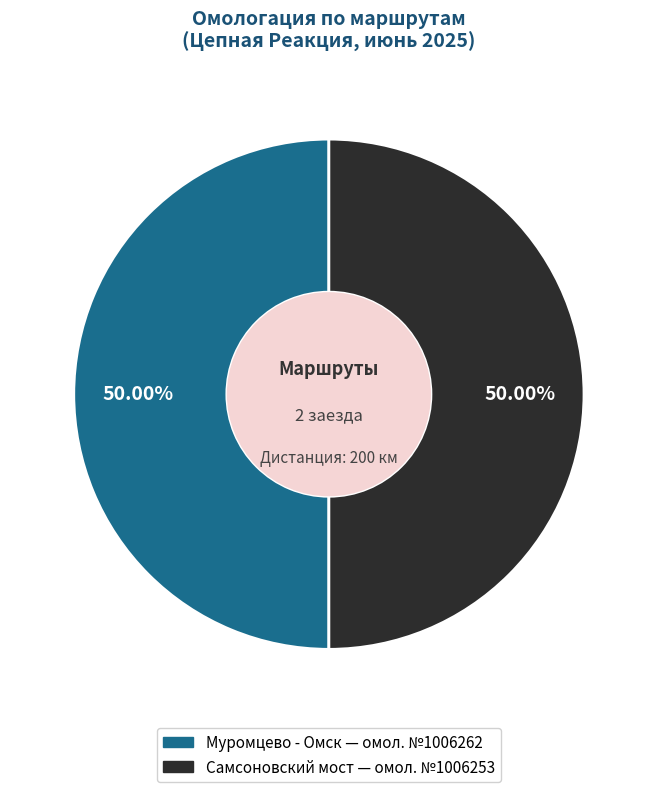

True or false: Муромцево - Омск accounts for 50% of the total.

True